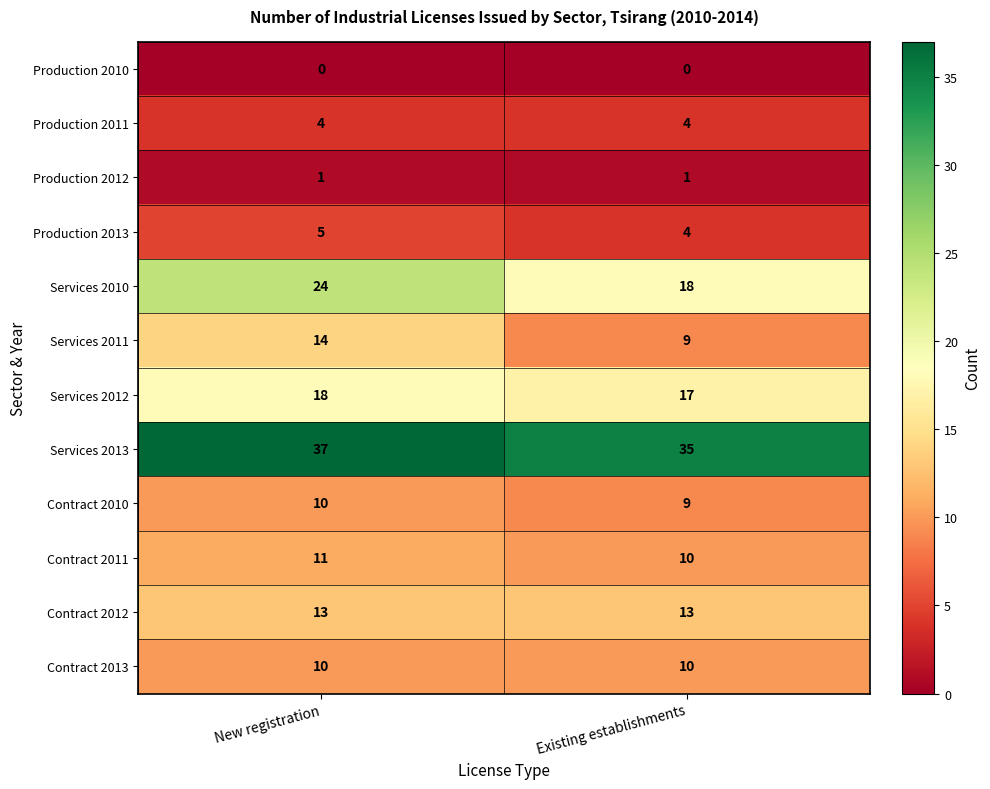

What is the spread (max minus min) of values at New registration?

37